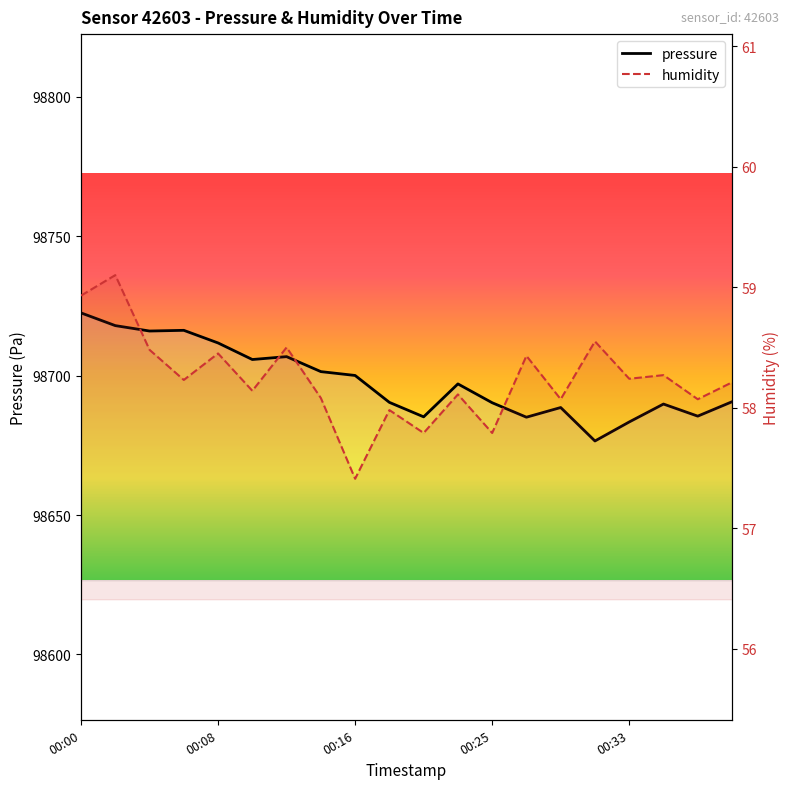

How many lines are shown in the chart?

2